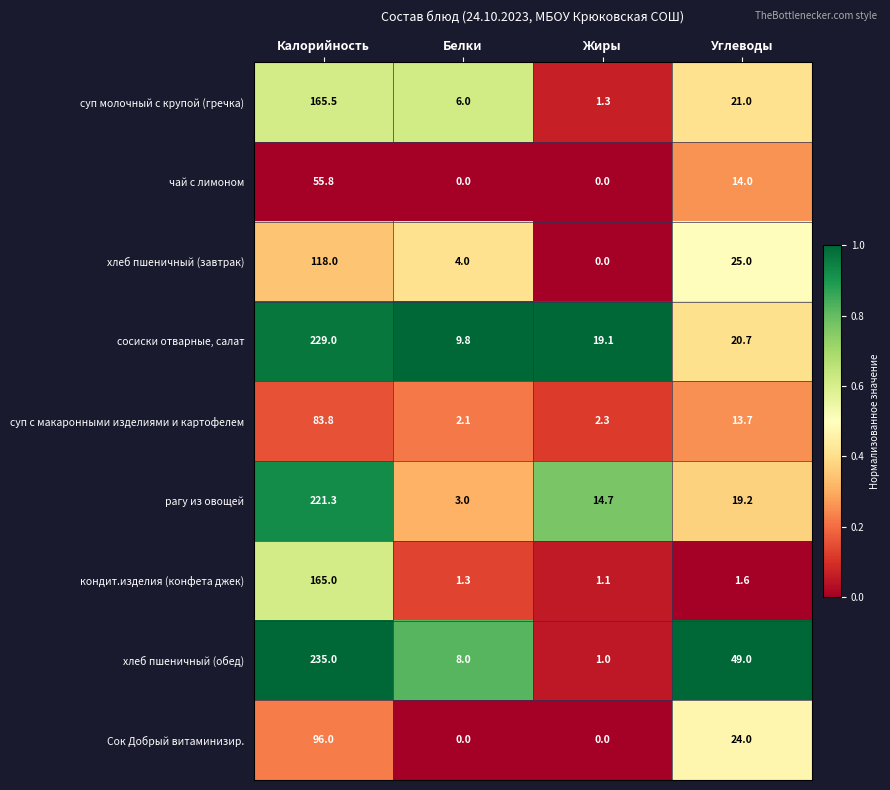

What is the total value across all series at Калорийность?

1369.4